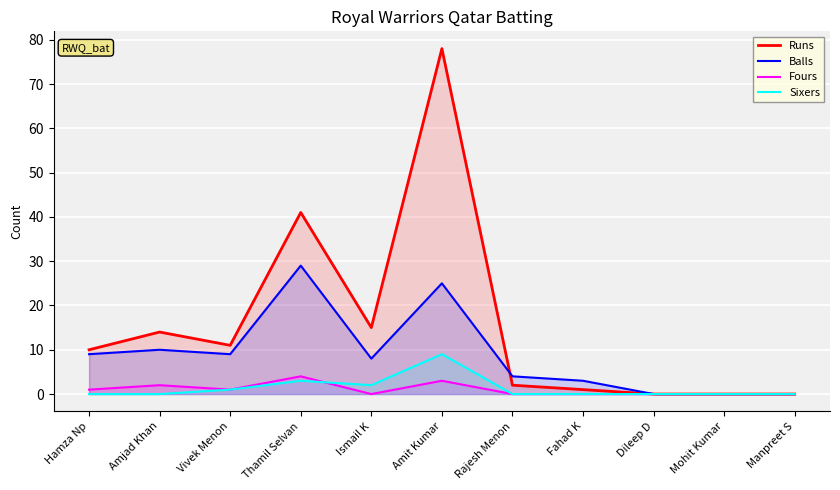

What is the label of the 4th point from the left?

Thamil Selvan